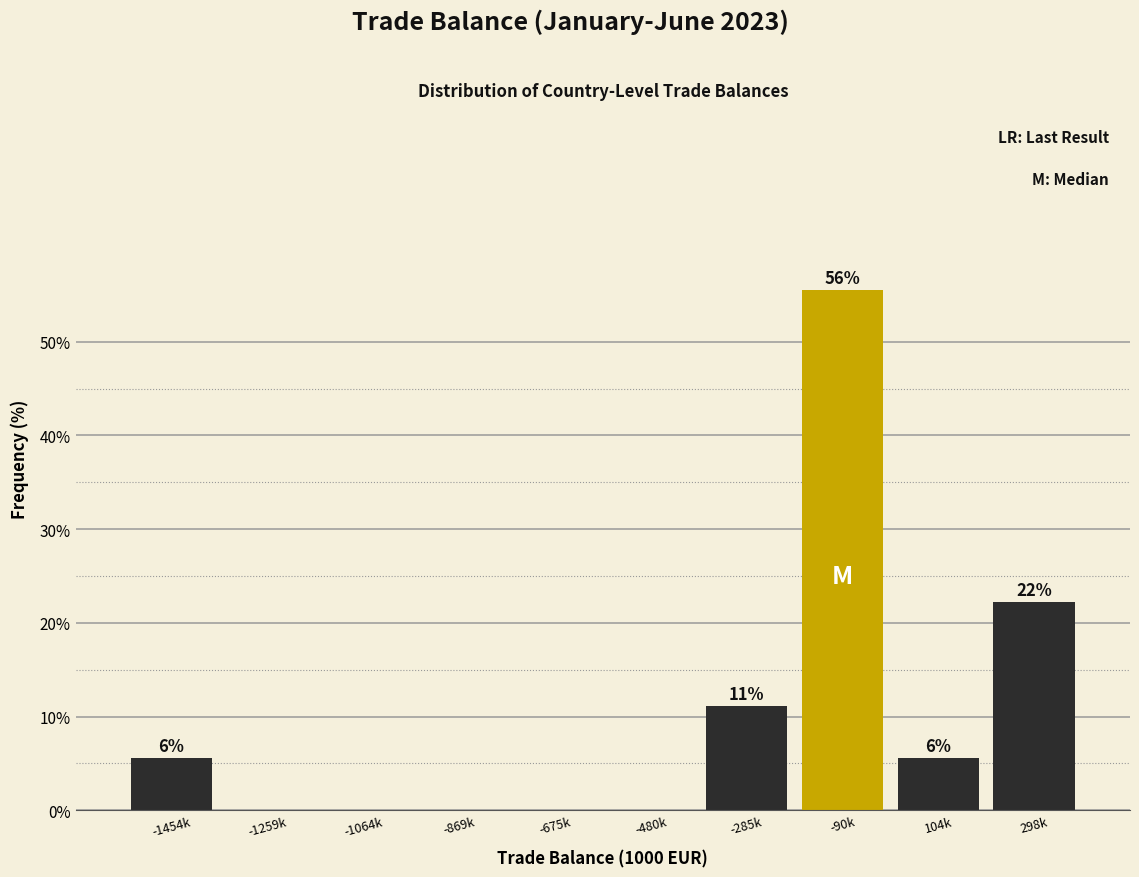

Are the bars horizontal?

No